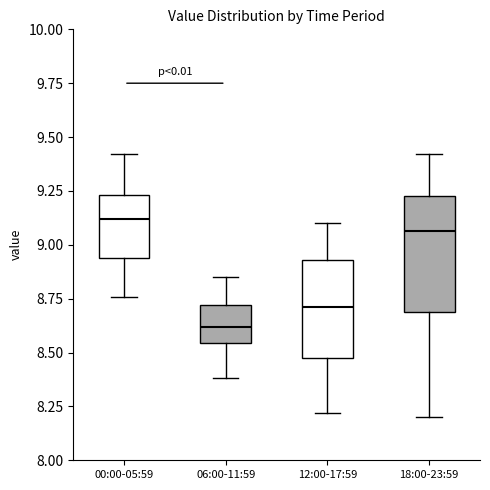

Which box's median line is the lowest?

06:00-11:59